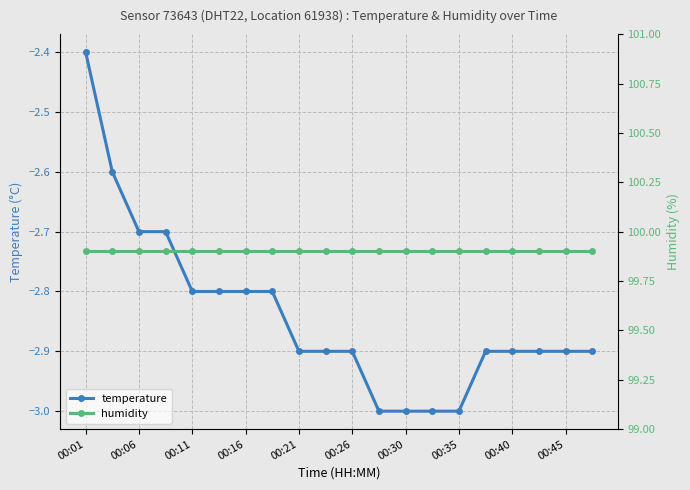

Is this an area chart (filled region under the line)?

No